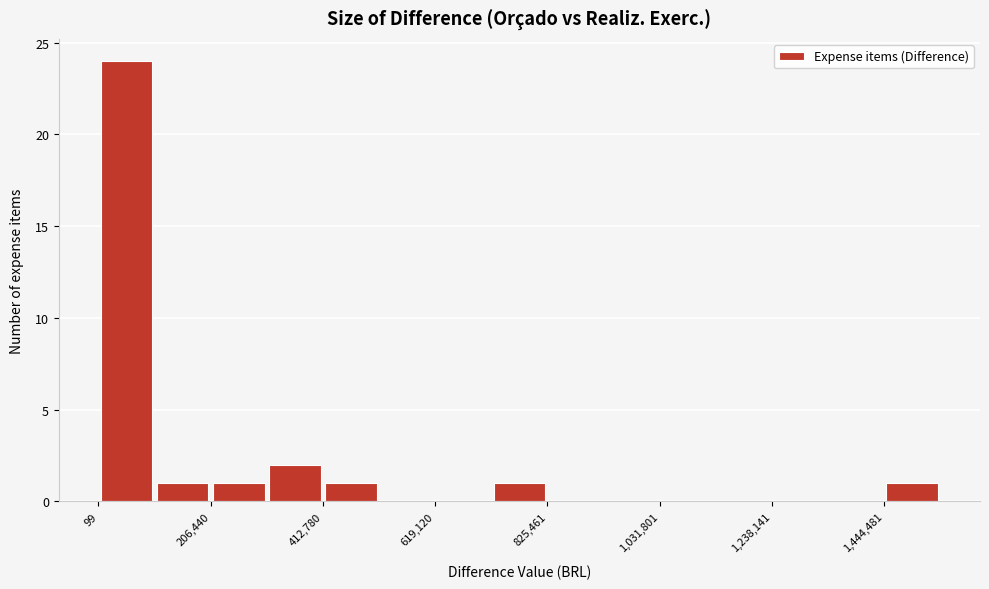

Read against the x-axis, roughly where is the centre of the tallest bar?

50000